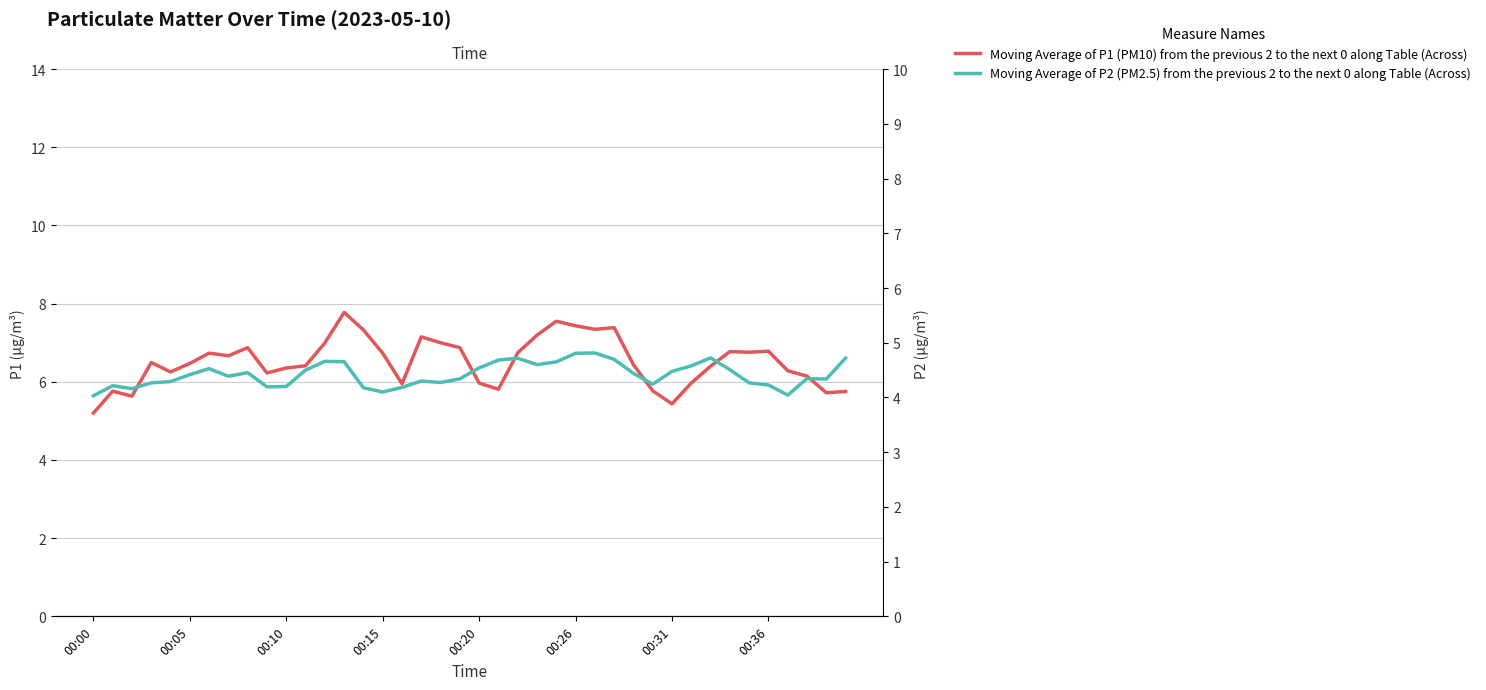

At how many categories does at least one series exceed 5?

40